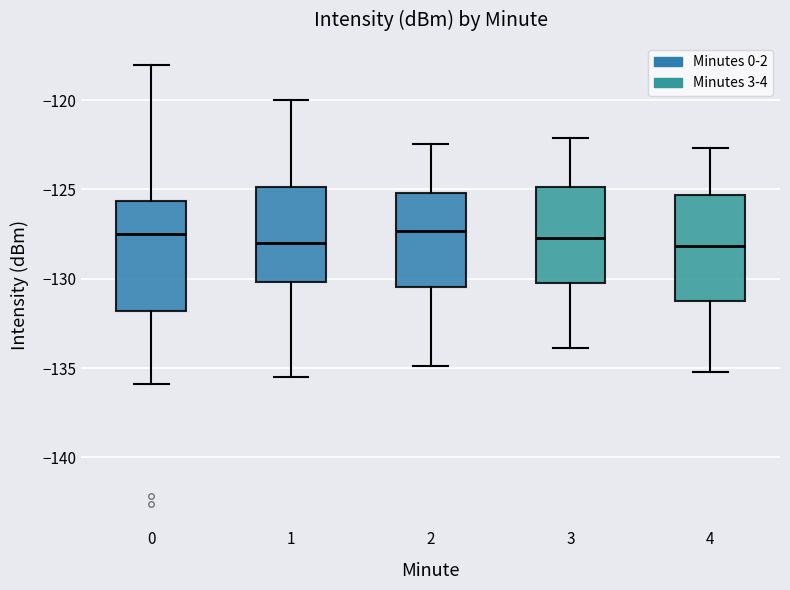

Reading left to right, transcribe this box plot: for each box, give where its median line is, the range the box spans, and where its two whiskers end, as read against the y-axis. The values are not printed on the chart, so give them approximately, as read against the axis.

0: median -127.5, box -132.0 to -125.5, whiskers -136.0 to -118.0
1: median -128.0, box -130.0 to -125.0, whiskers -135.5 to -120.0
2: median -127.5, box -130.5 to -125.0, whiskers -135.0 to -122.5
3: median -127.5, box -130.0 to -125.0, whiskers -134.0 to -122.0
4: median -128.0, box -131.0 to -125.5, whiskers -135.0 to -122.5